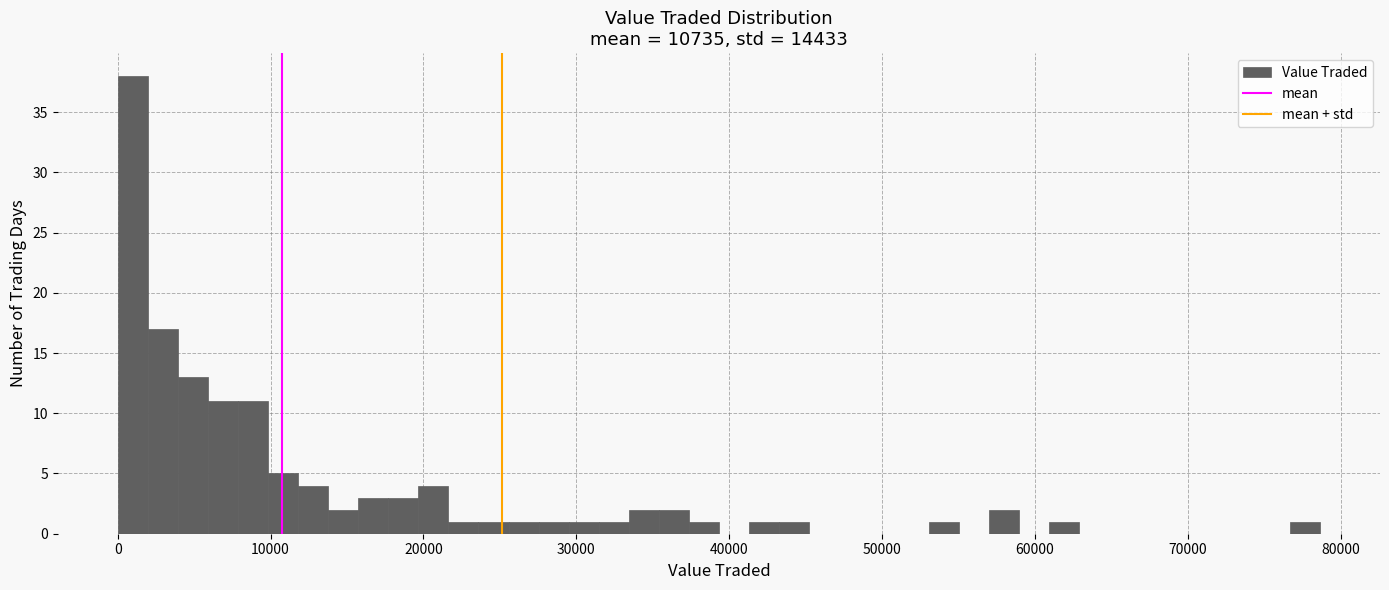

Around what value on the x-axis is the tallest bar? Give the approximate position of its centre, as read against the axis.

1000